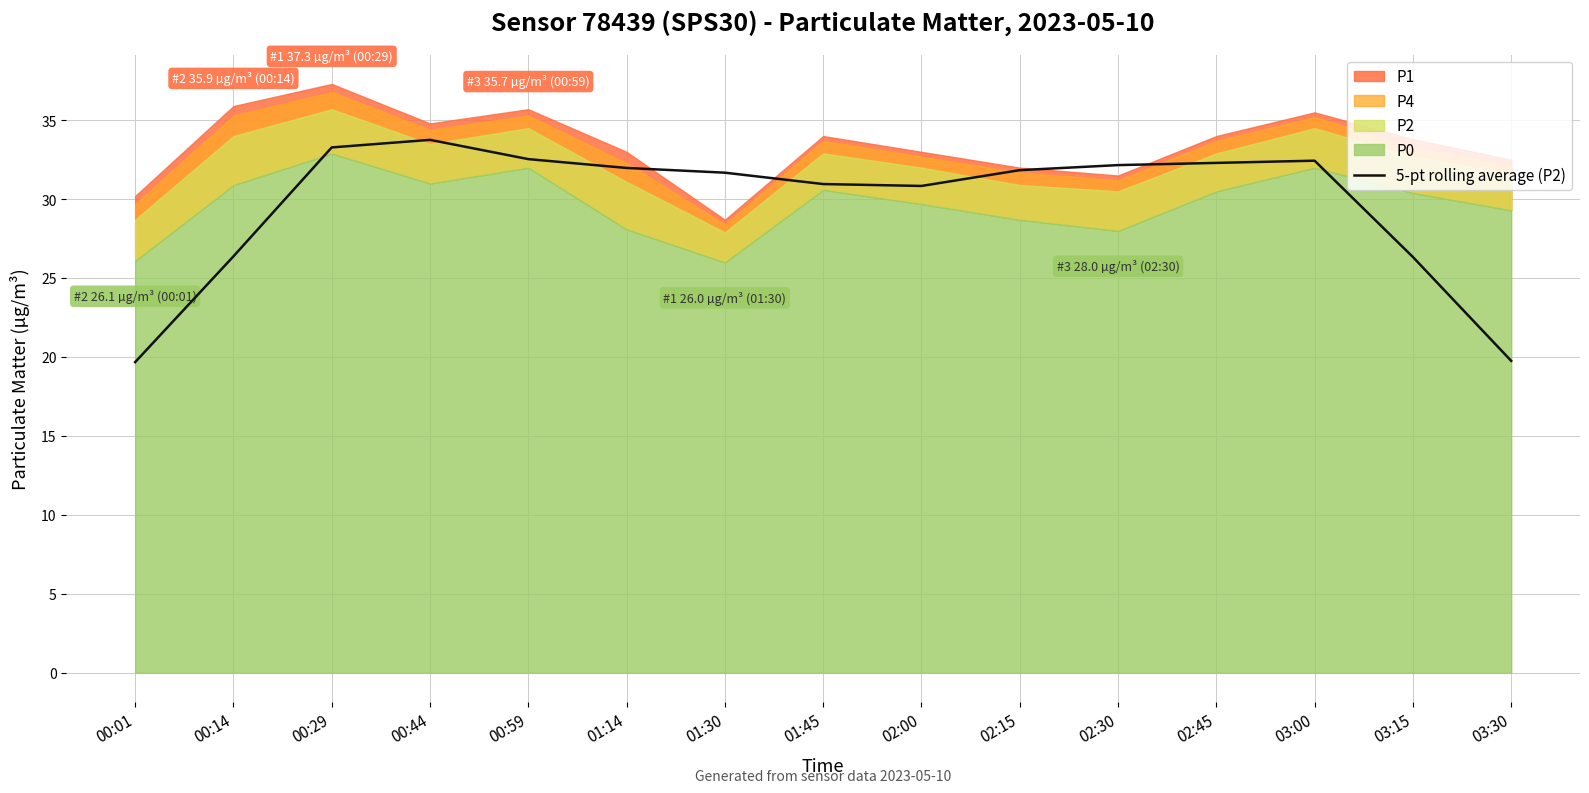

What is the smallest value displayed?

19.7